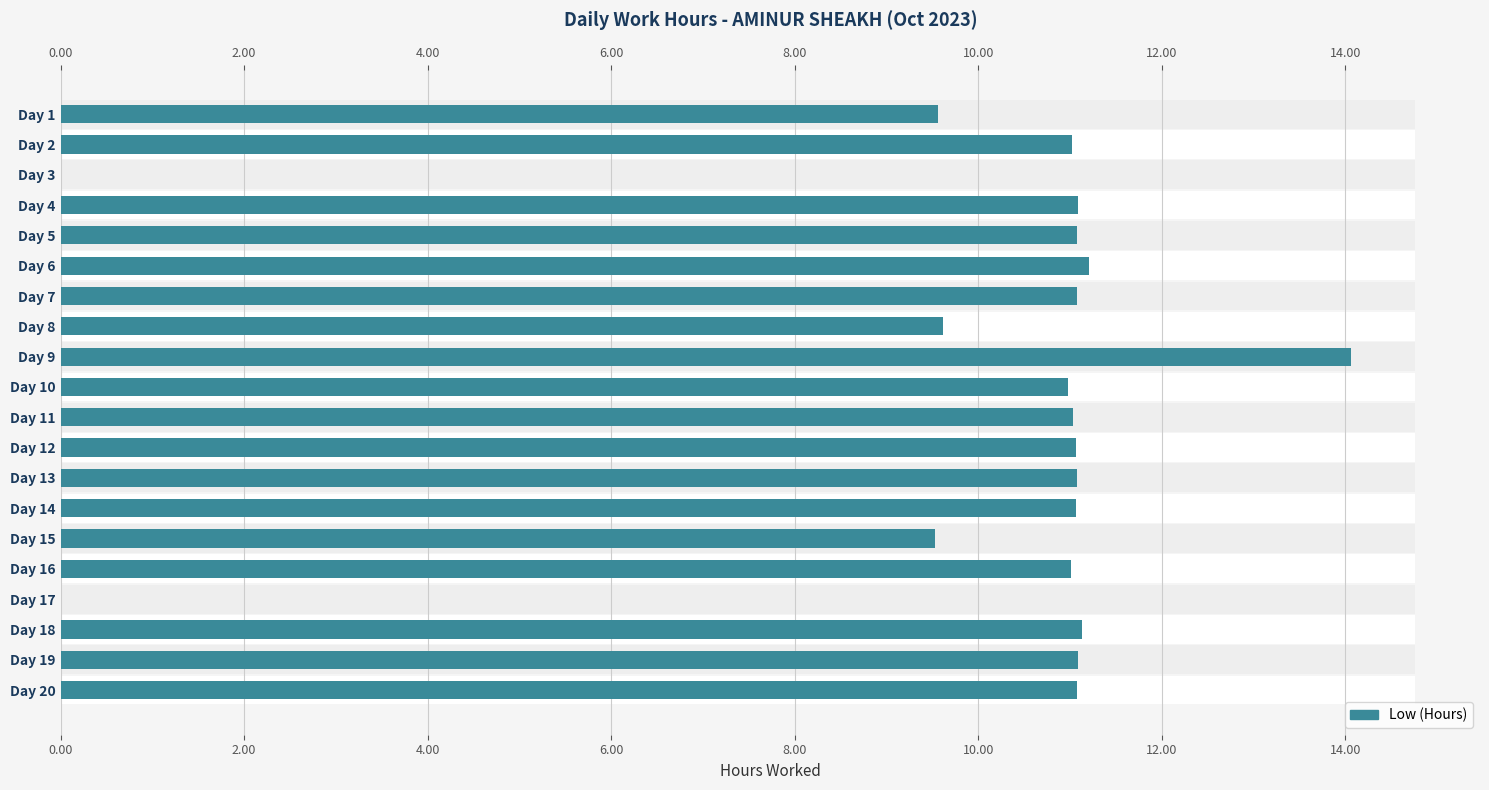

What is the sum of all values?

197.7